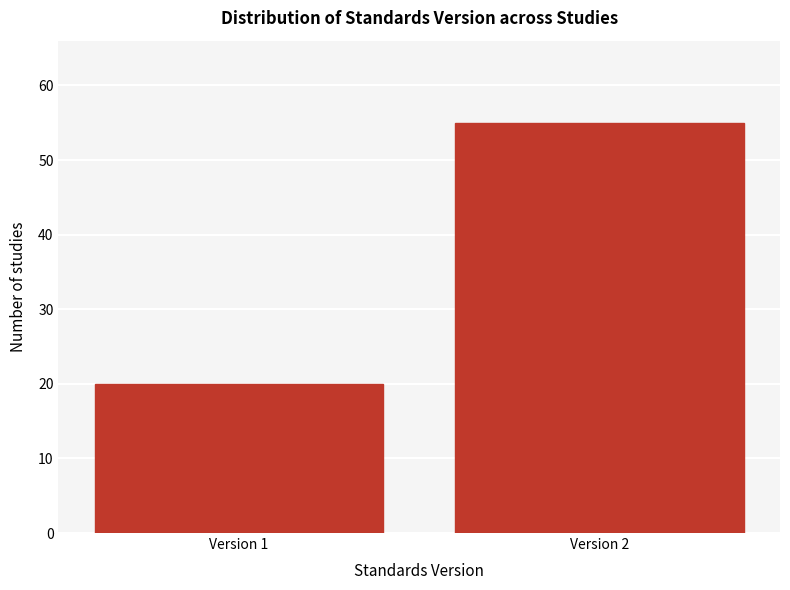

Reading left to right, list all the values displayed in this chart.

Version 1=20	Version 2=55